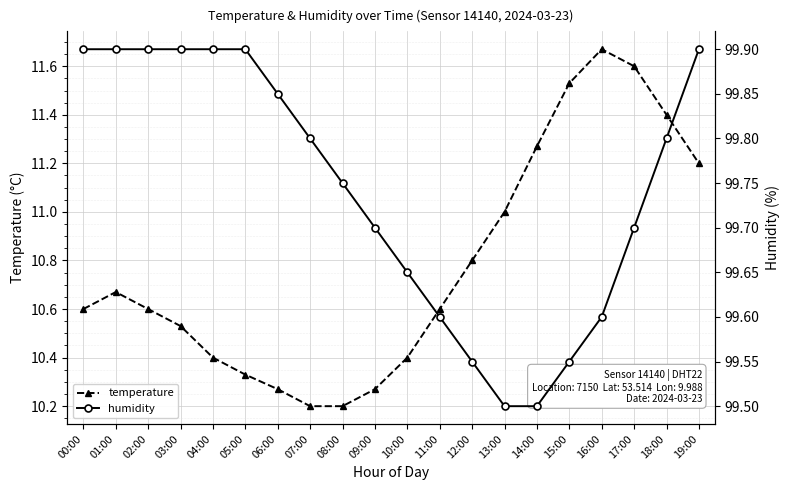

Between 14:00 and 01:00, which is larger?

14:00